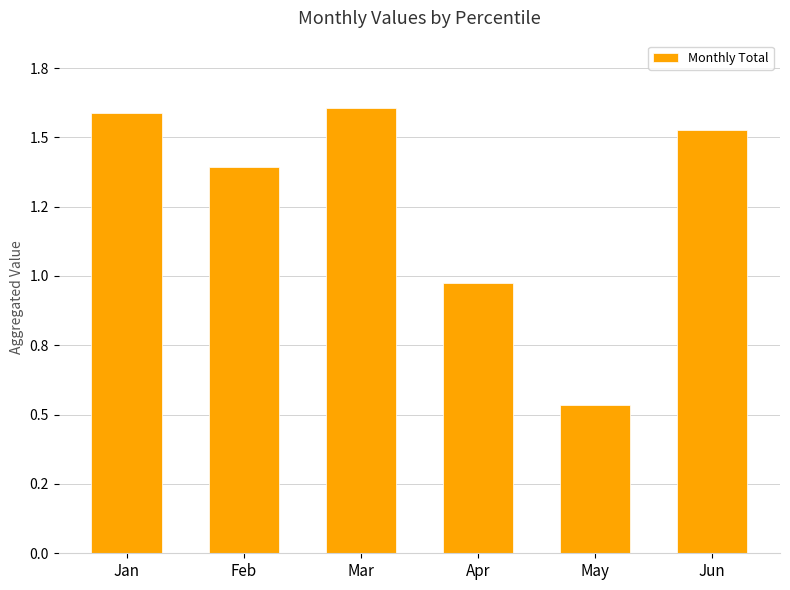

List the labels in order of value, smallest first.

May, Apr, Feb, Jun, Jan, Mar